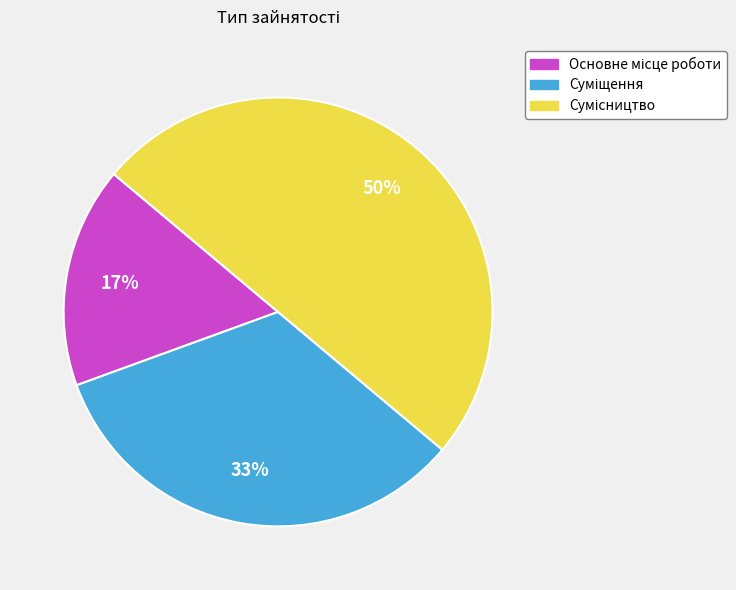

To the nearest percent, what is the average slice percentage?

33%